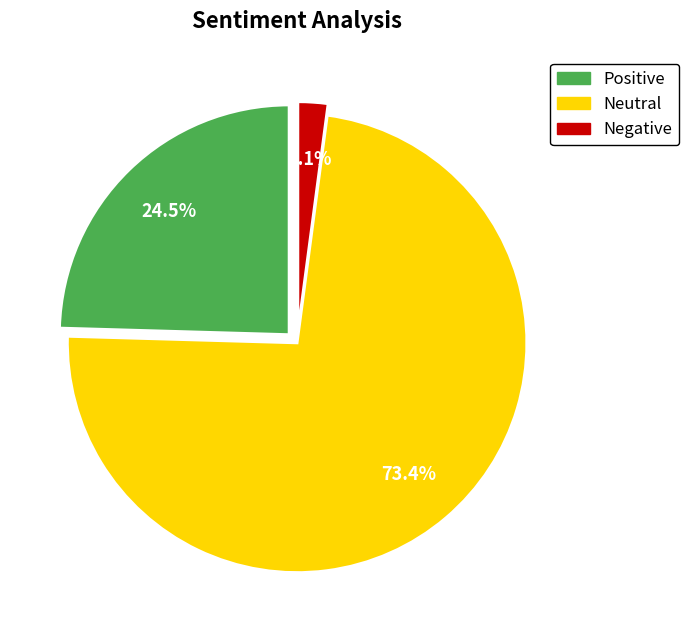

To the nearest percent, what is the average slice percentage?

33%